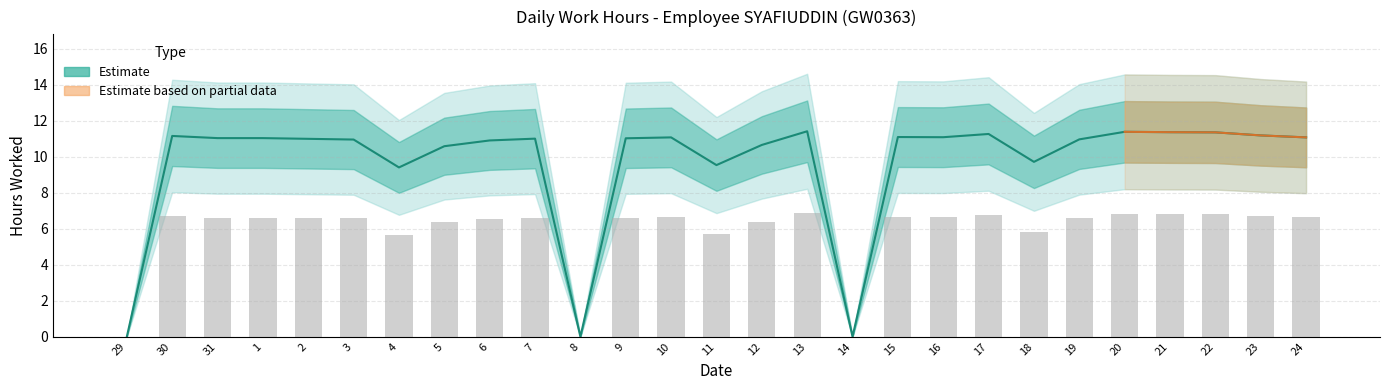

What is the change in value from 5 to 16?

+0.5